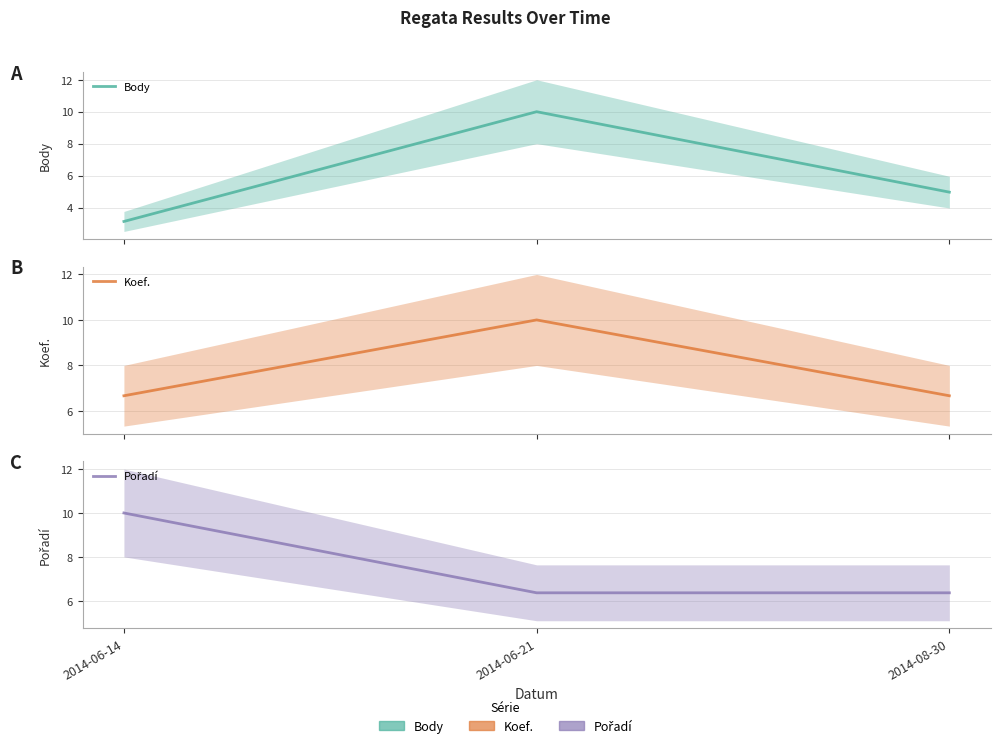

Which series has the widest spread of values?

Body